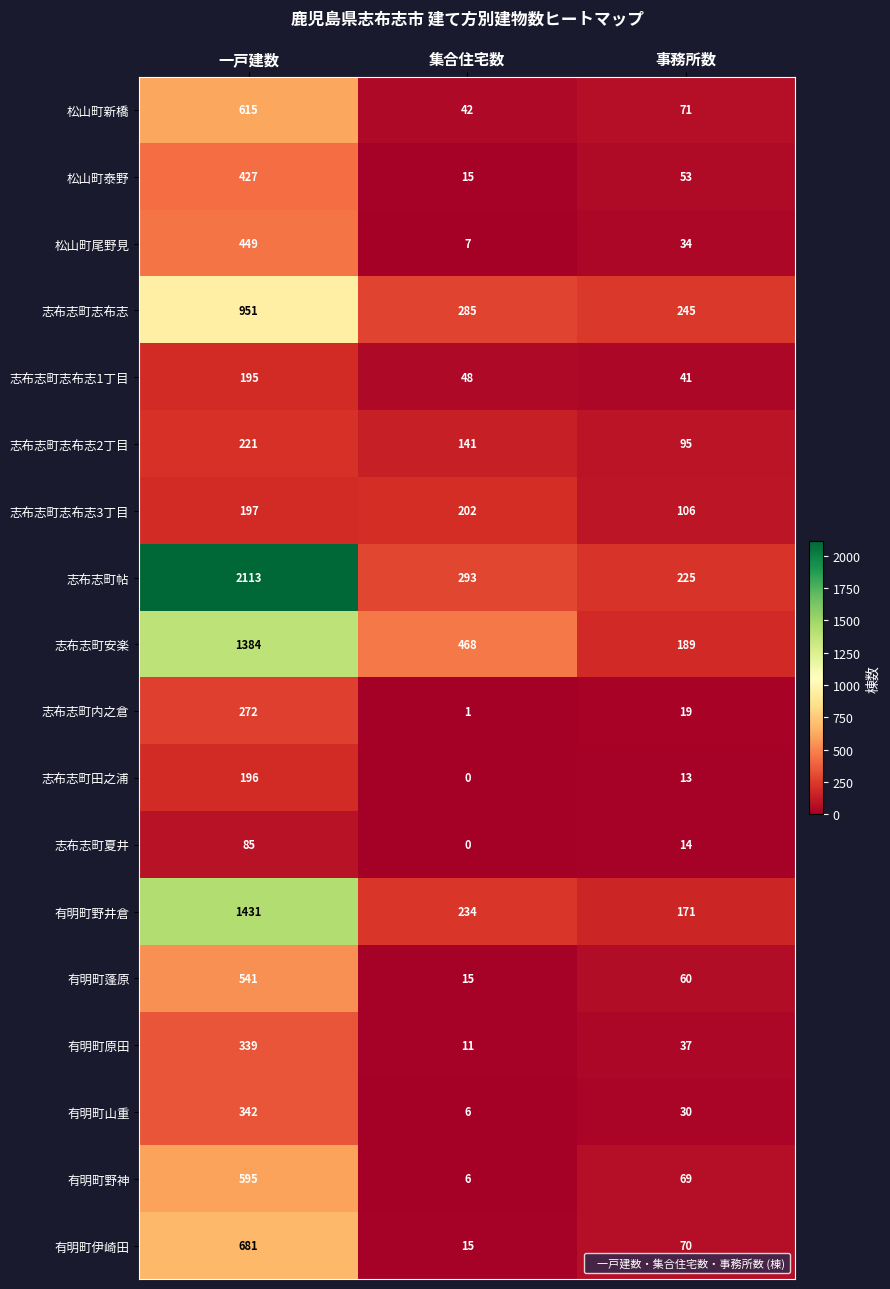

How many distinct data groups are displayed?

18